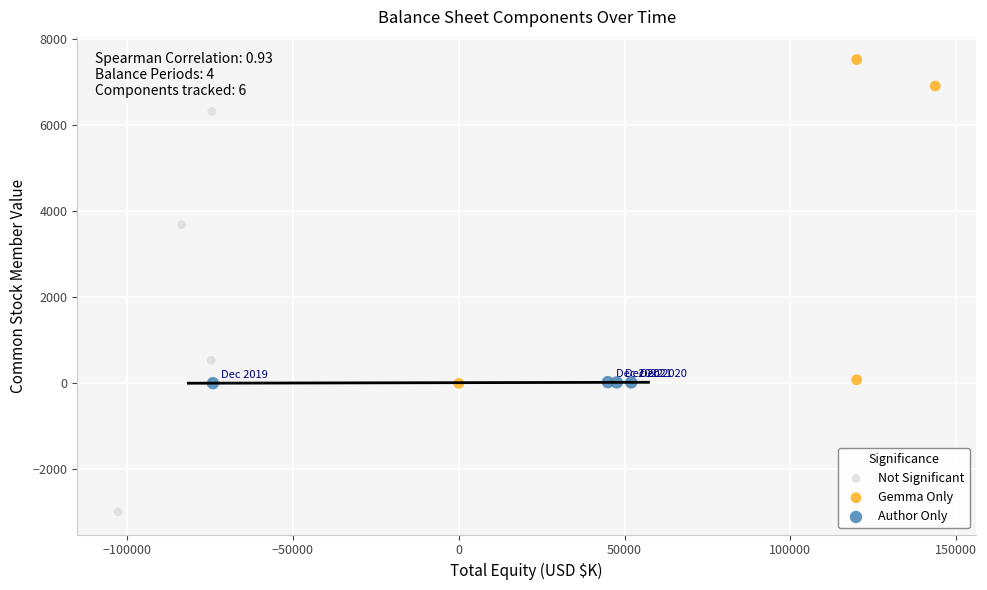

What are all the series names shown in the legend?

Not Significant, Gemma Only, Author Only